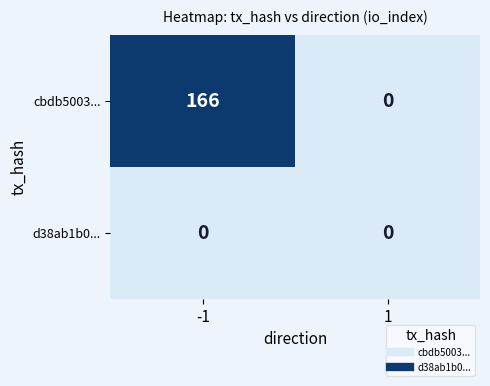

What is the average value of the cbdb5003... series?

83